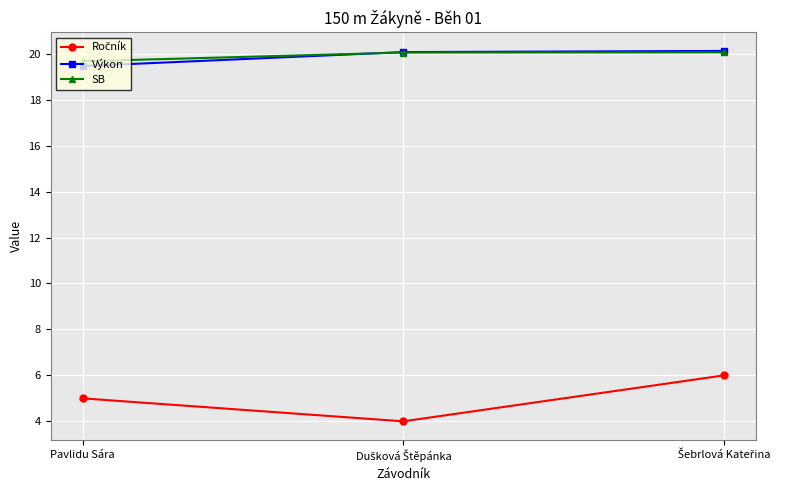

What is the smallest value displayed?

4.0